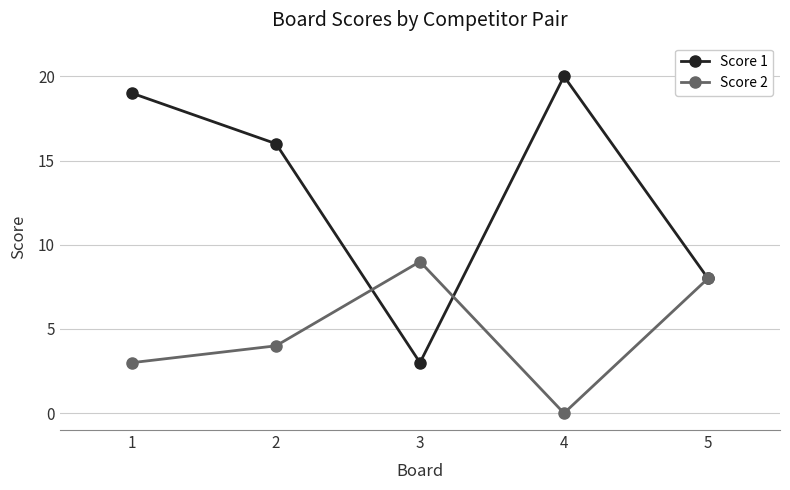

Between 1 and 5, which series saw the biggest shift?

Score 1